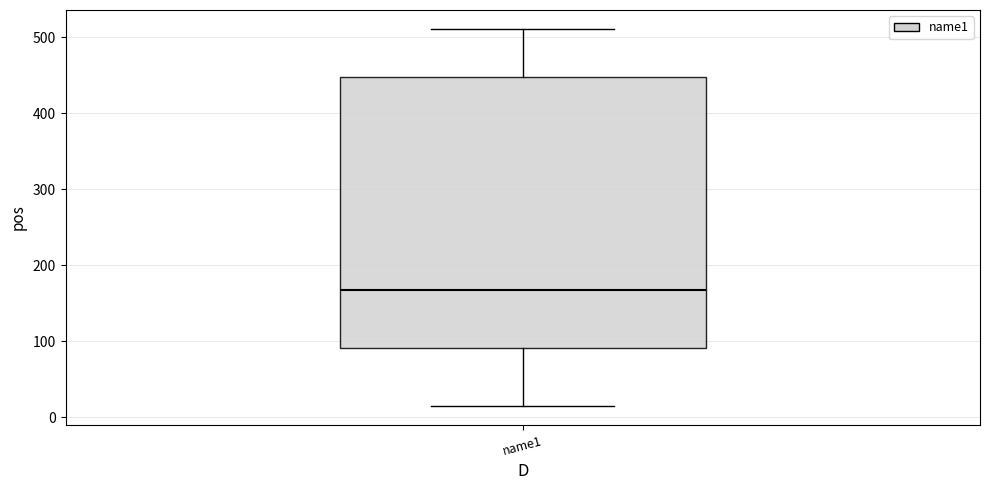

Read this box plot against the y-axis: the position of the median line, the range covered by the box, and the ends of both whiskers. The values are not printed on the chart, so give them approximately, as read against the axis.

median 170, box 90 to 450, whiskers 20 to 510